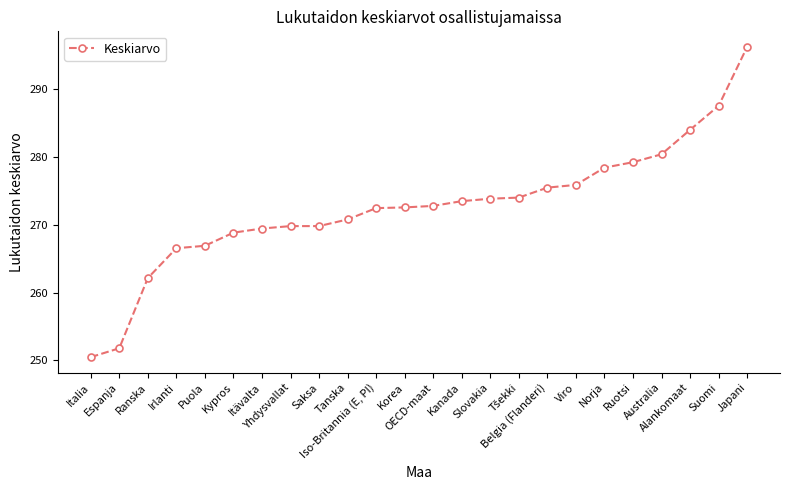

What is the minimum value shown in the chart?

250.5